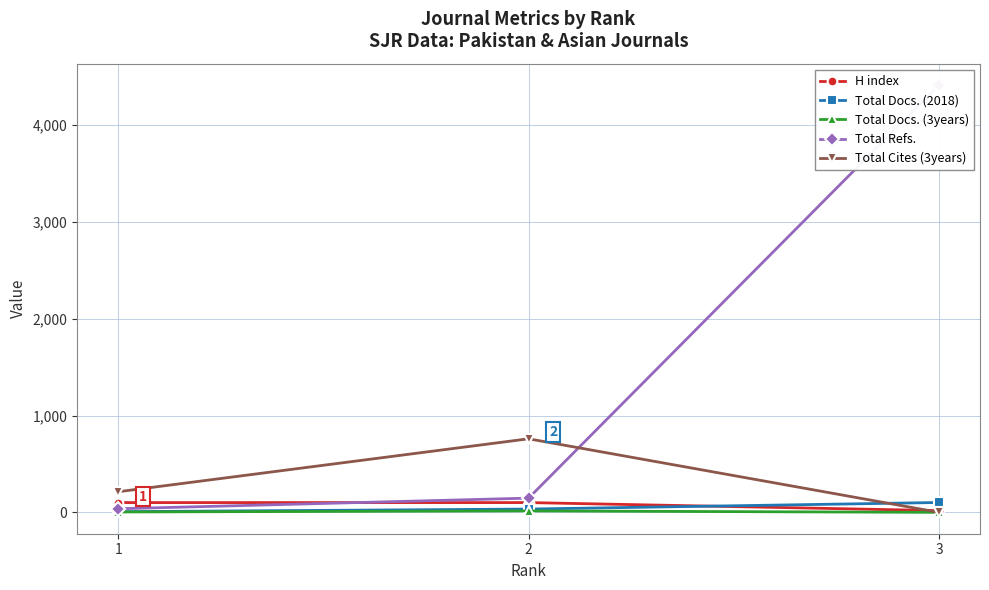

Which series has the largest total across all categories?

Total Refs.